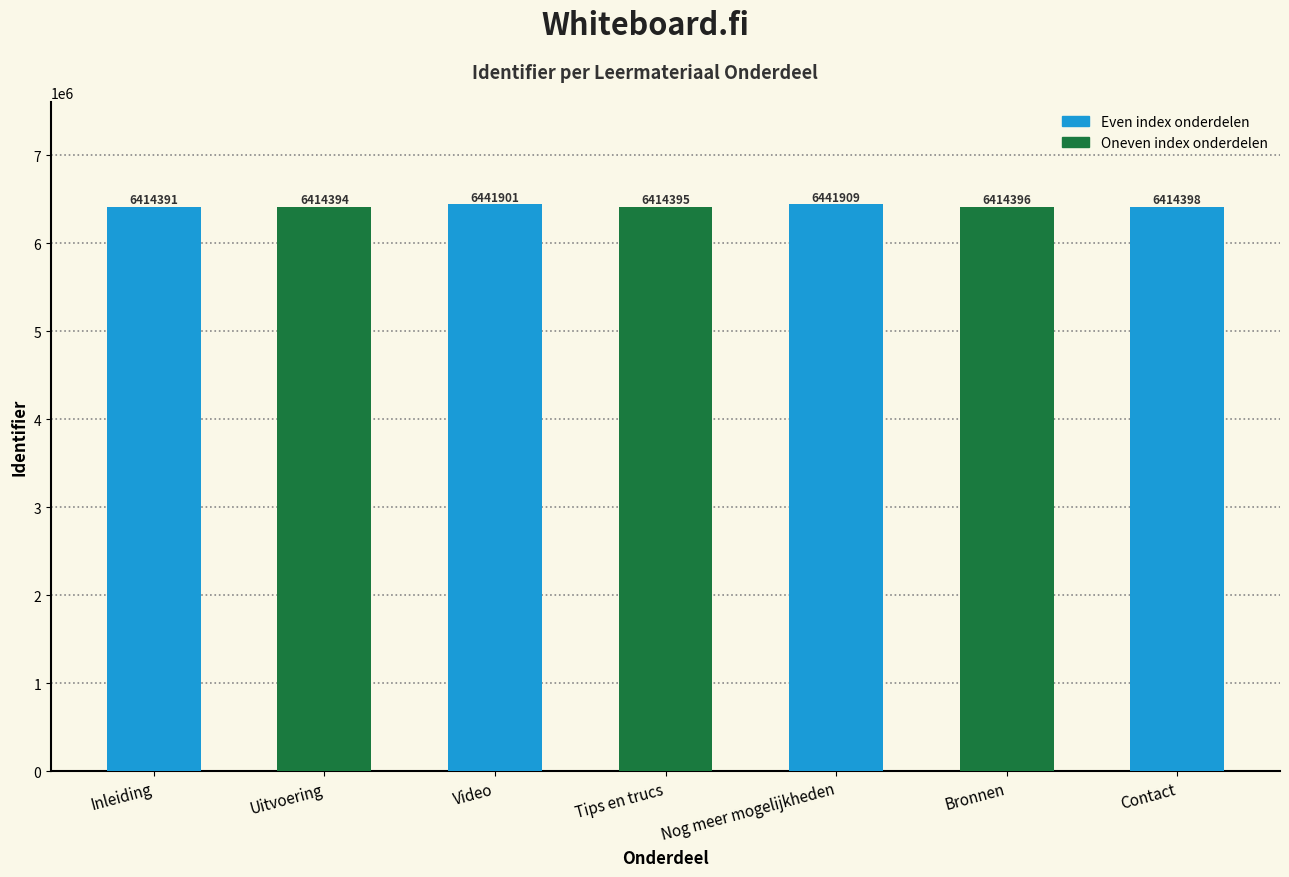

Rank the categories by value from highest to lowest.

Nog meer mogelijkheden, Video, Contact, Bronnen, Tips en trucs, Uitvoering, Inleiding